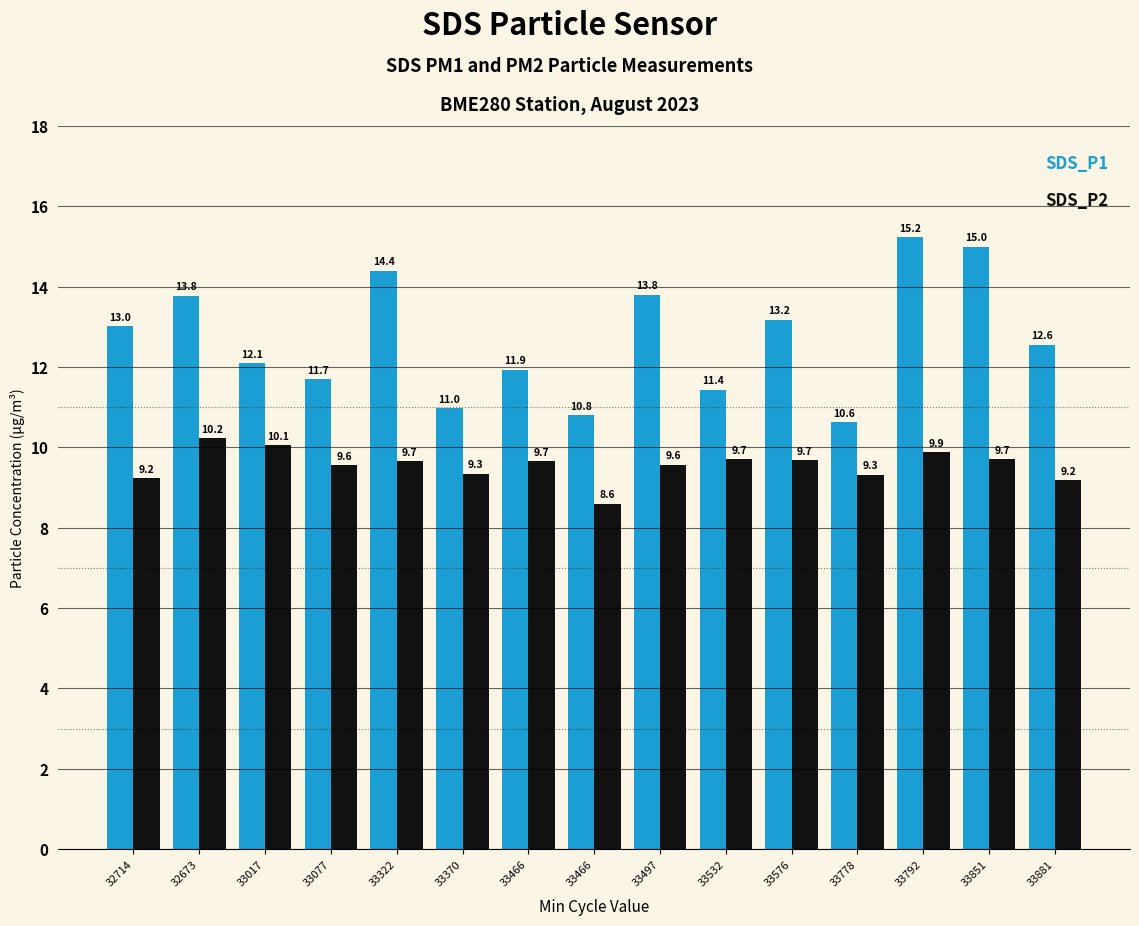

How many data points does each series have?

15